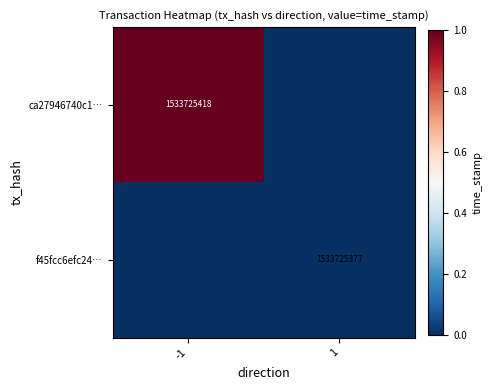

The value of f45fcc6efc24… at 1 is 1533725377. True or false?

True